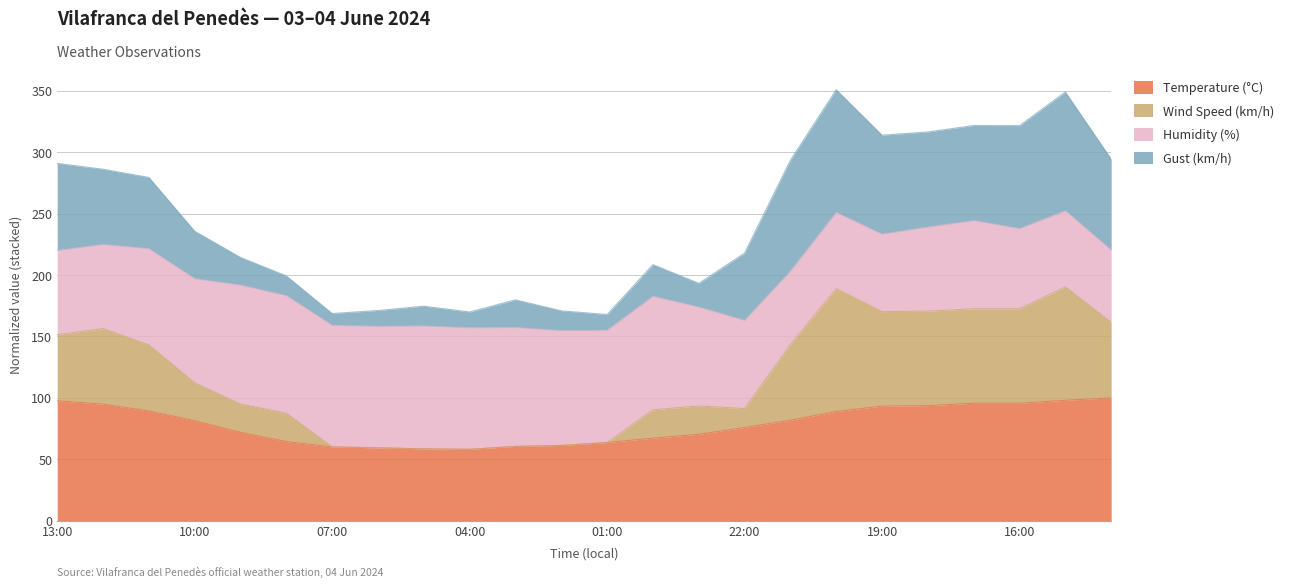

True or false: Wind Speed (km/h) has more than 2 points higher than both neighbors.

True